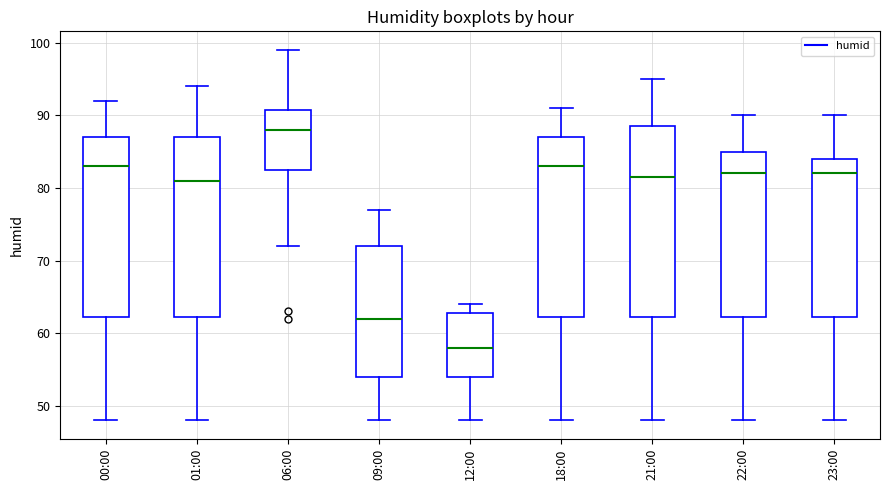

Which box has the highest median line?

06:00